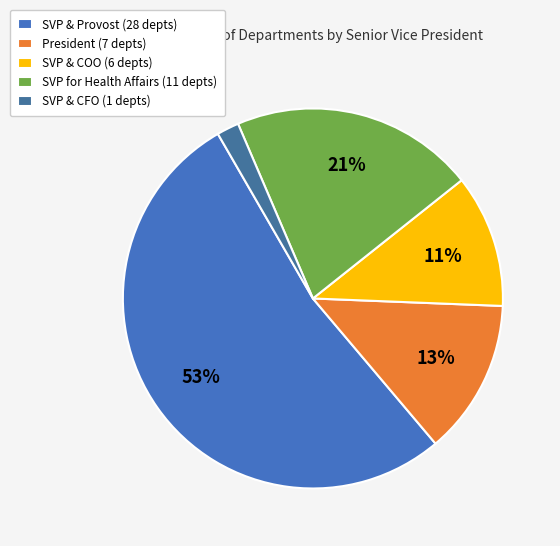

Count the number of slices in the pie.

5